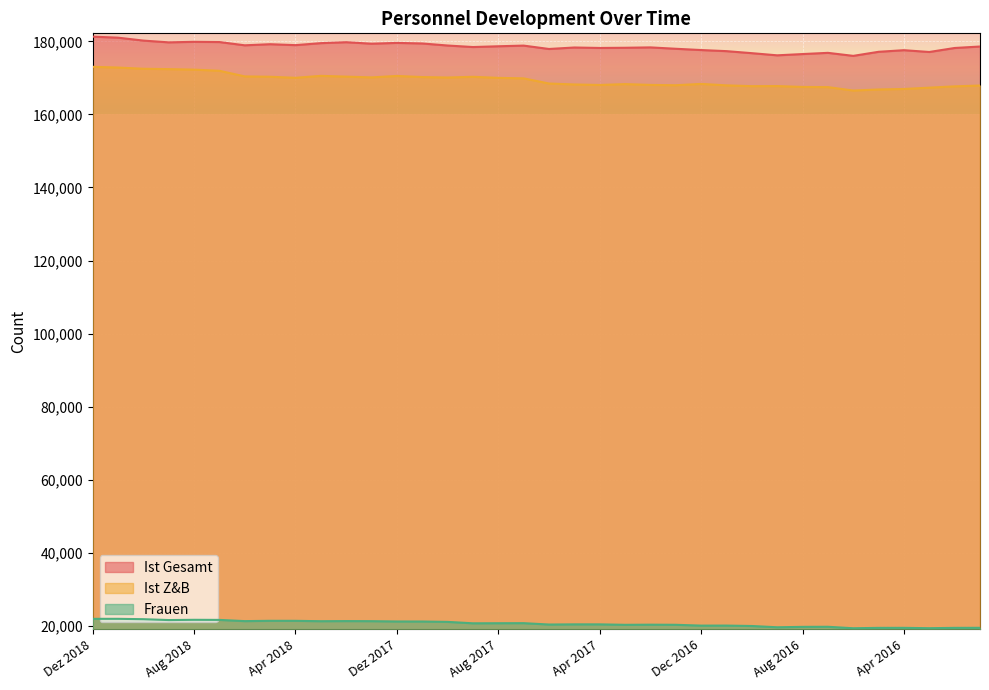

What is the total value across all series at Feb 2016?

365308